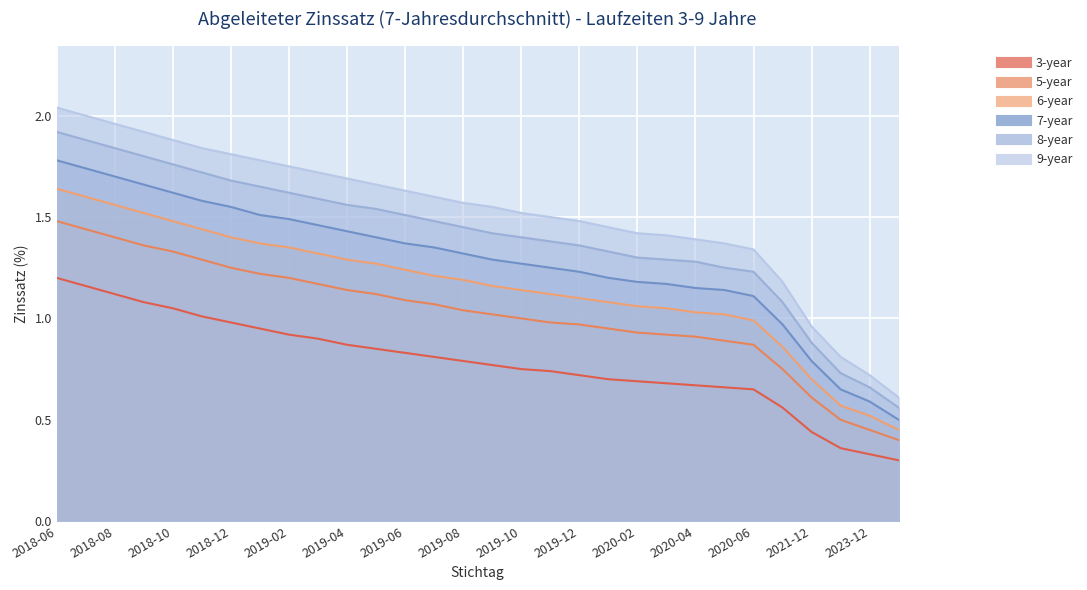

Which label corresponds to the largest value in the chart?

2018-06